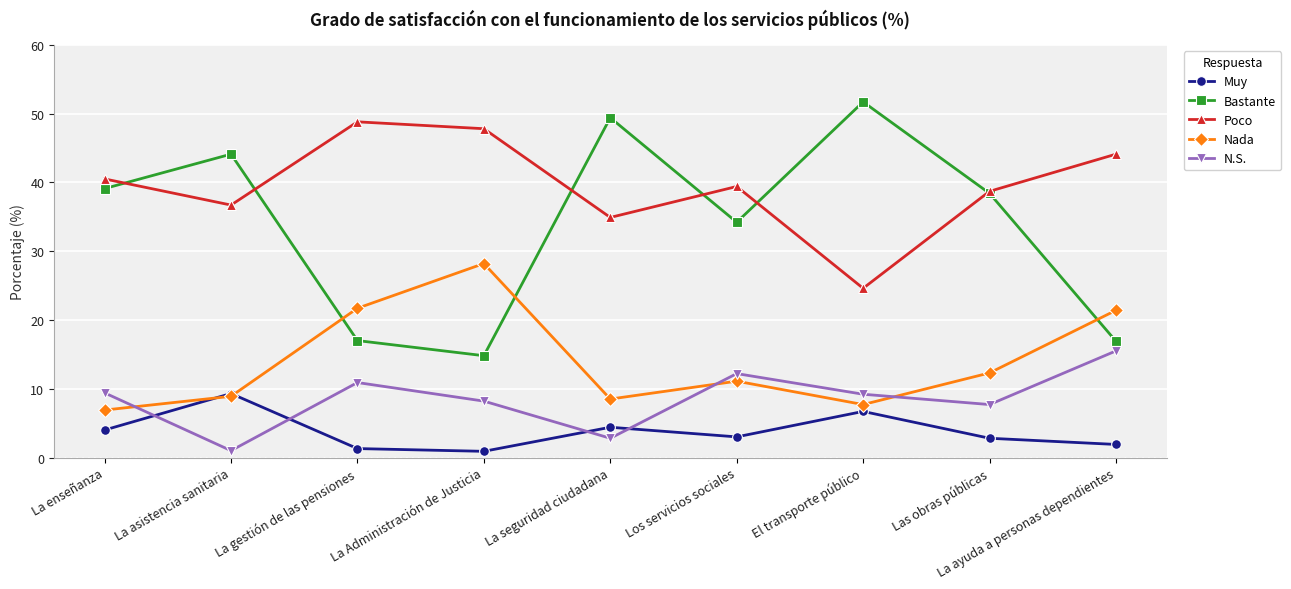

What are all the series names shown in the legend?

Muy, Bastante, Poco, Nada, N.S.